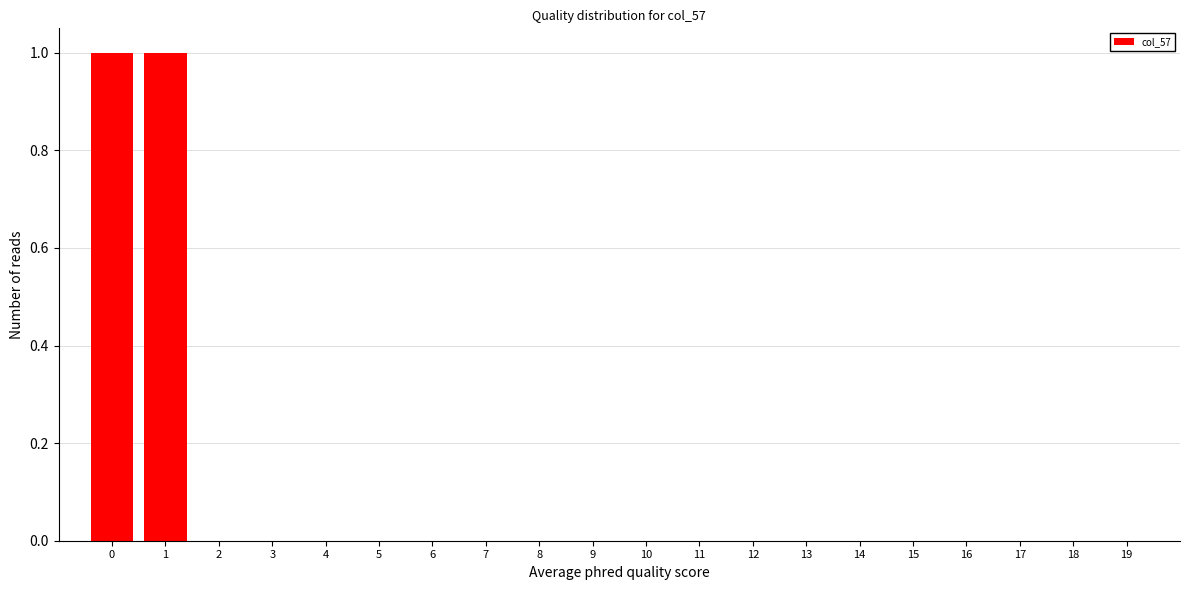

Reading left to right, transcribe this chart: for each bar, give the range it covers on the x-axis and its height. The values are not printed on the chart, so give them approximately, as read against the axis.

-0.5 to 0.5: 1
0.5 to 1.5: 1
1.5 to 2.5: 0
2.5 to 3.5: 0
3.5 to 4.5: 0
4.5 to 5.5: 0
5.5 to 6.5: 0
6.5 to 7.5: 0
7.5 to 8.5: 0
8.5 to 9.5: 0
9.5 to 10.5: 0
10.5 to 11.5: 0
11.5 to 12.5: 0
12.5 to 13.5: 0
13.5 to 14.5: 0
14.5 to 15.5: 0
15.5 to 16.5: 0
16.5 to 17.5: 0
17.5 to 18.5: 0
18.5 to 19.5: 0